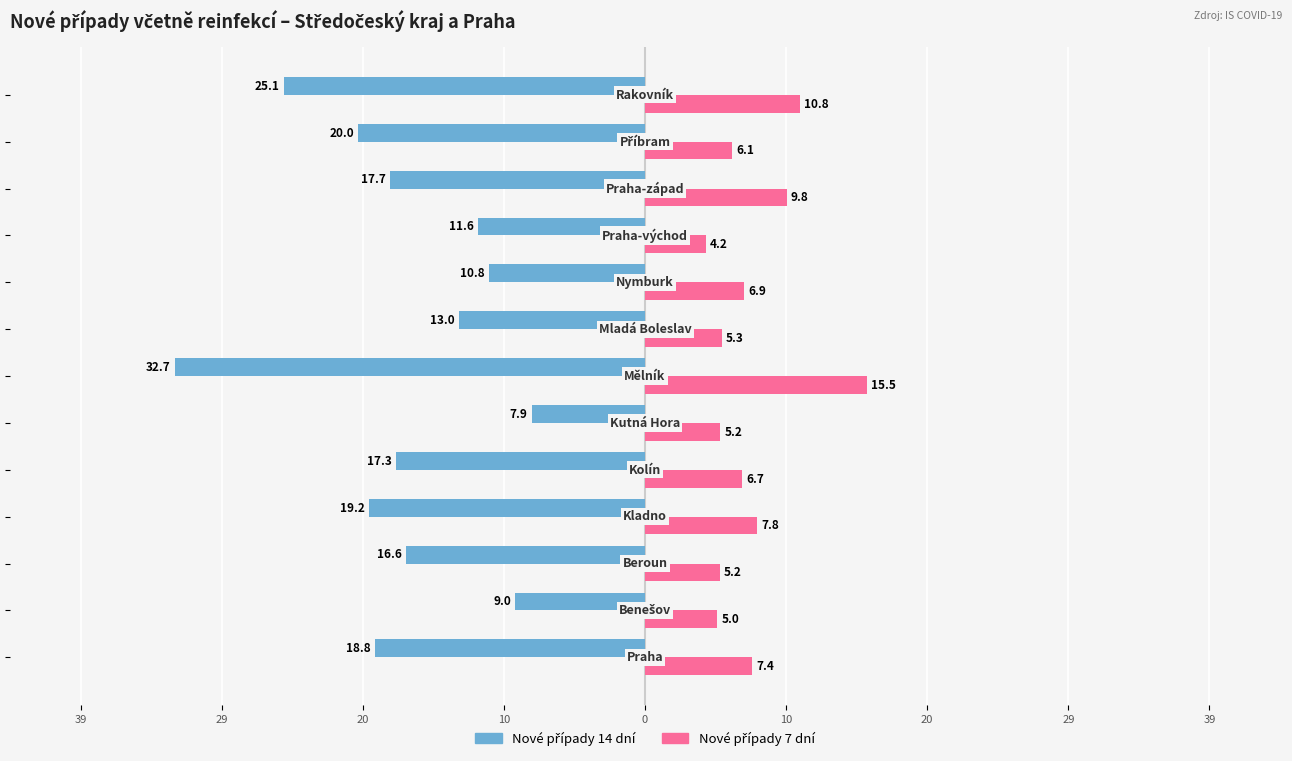

What is the lowest value of the Nové případy 14 dní series?

-32.7